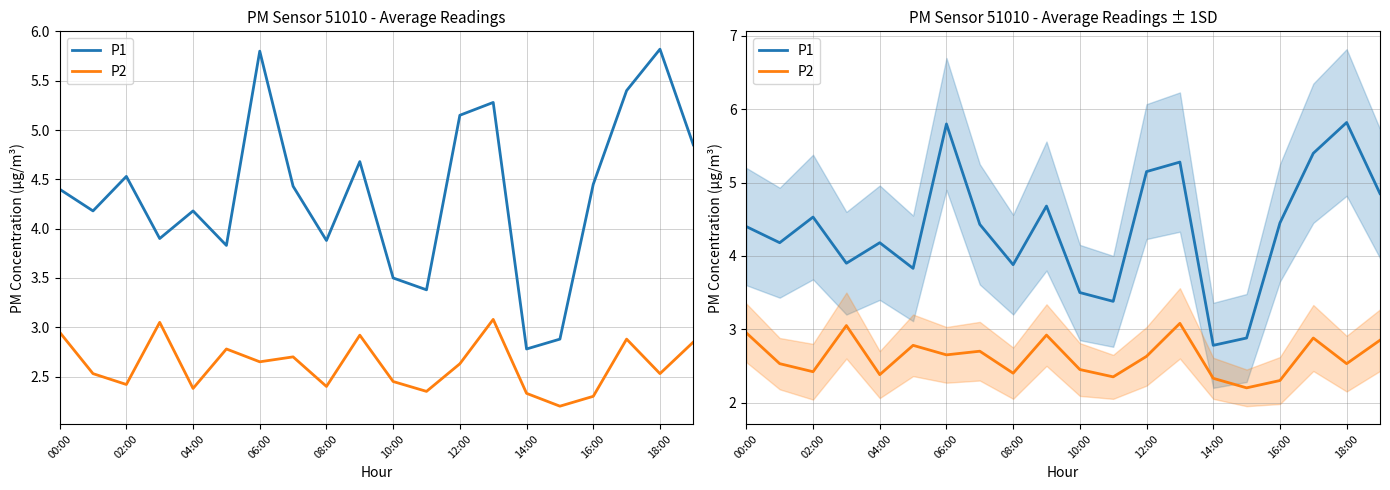

Where is P2 nearest to the value 2?

15